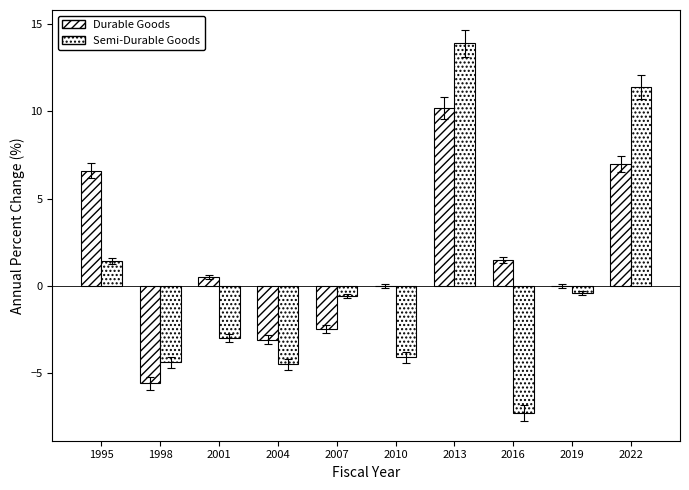

How many groups of bars are there?

10